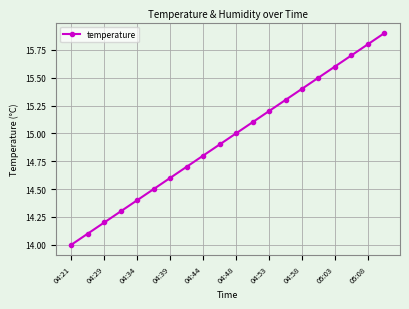

What is the value of the 16th point from the left?

15.5